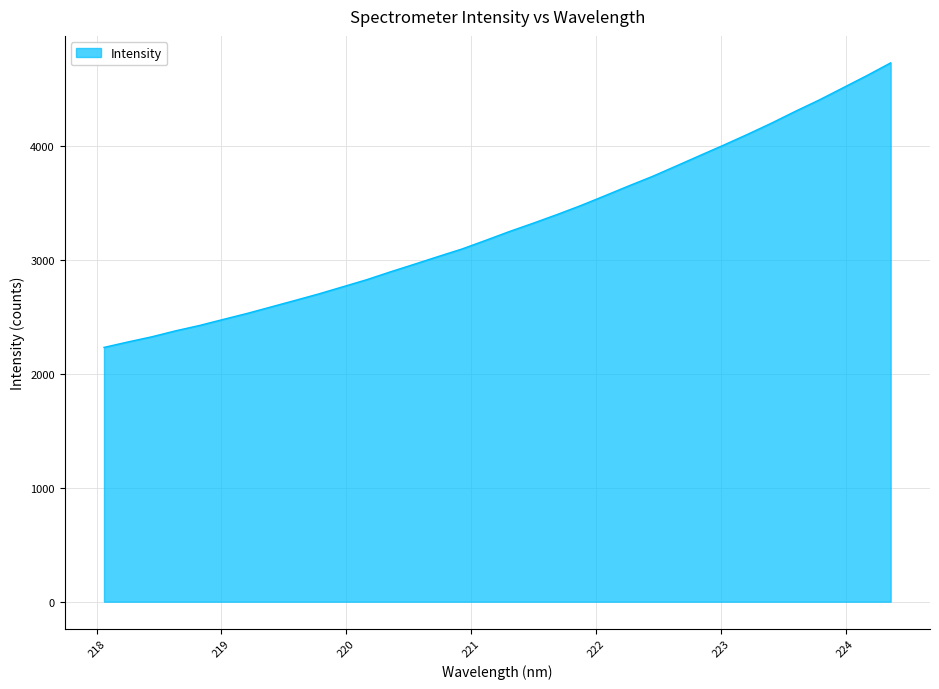

True or false: the data has more than 0 interior local peaks.

False